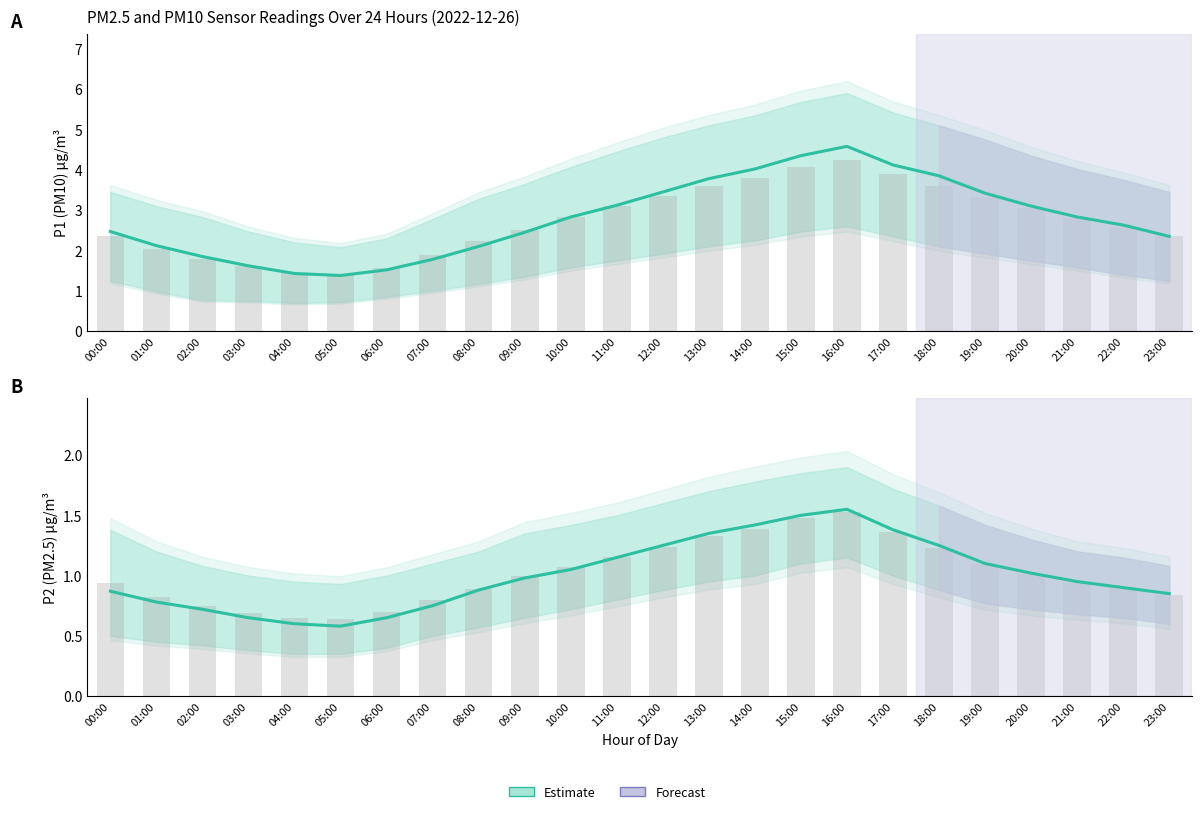

What is the sum of all P2 Estimate values?

24.2